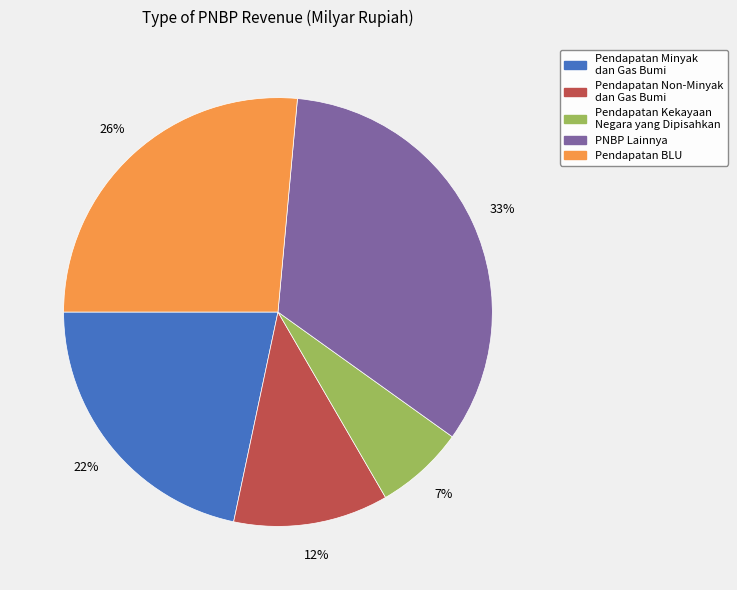

Which category has the smallest portion of the pie?

Pendapatan Kekayaan Negara yang Dipisahkan